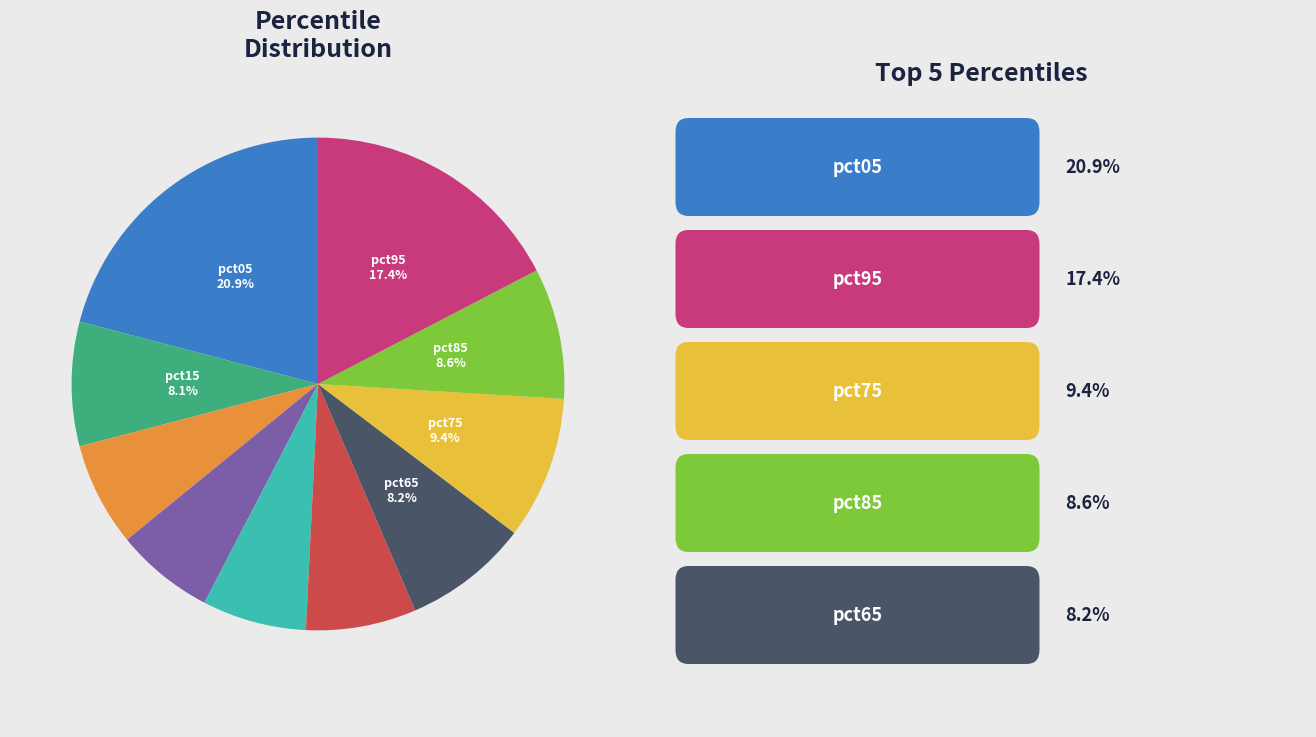

Is there any slice that represents more than half of the pie?

No